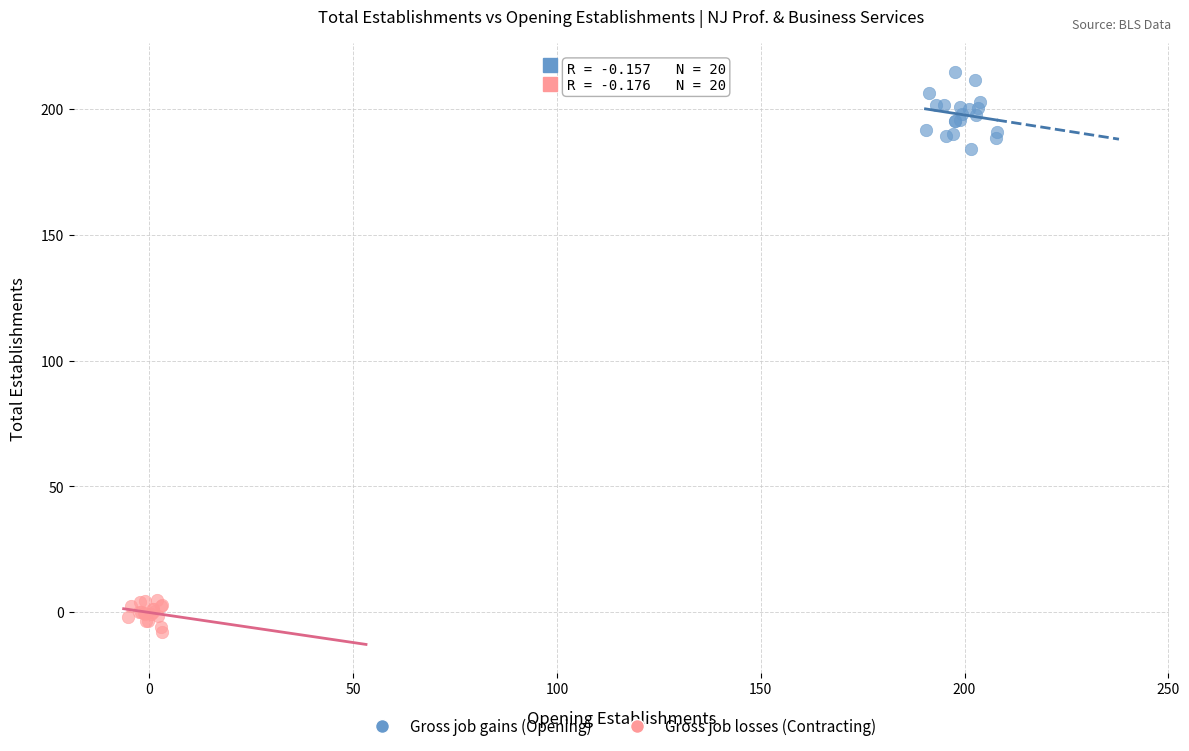

Which series contains the highest Y value?

Gross job gains (Opening)